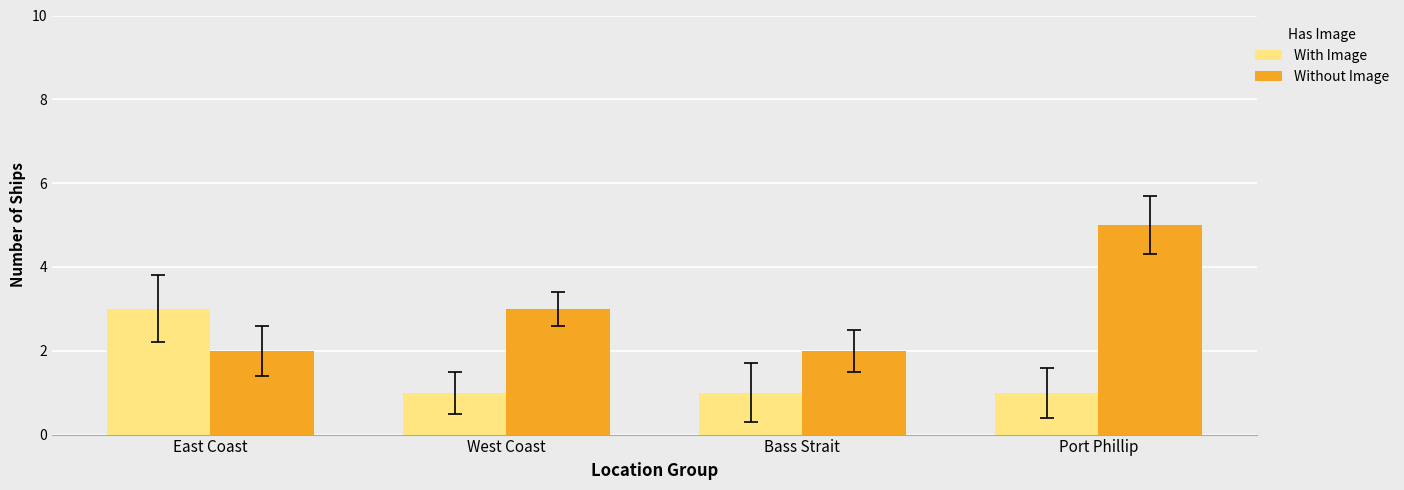

Which series has the widest spread of values?

Without Image